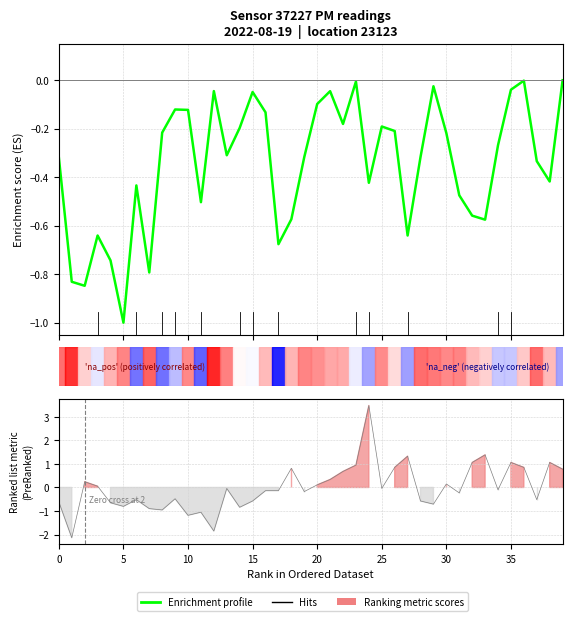

Does the chart have visible grid lines?

Yes